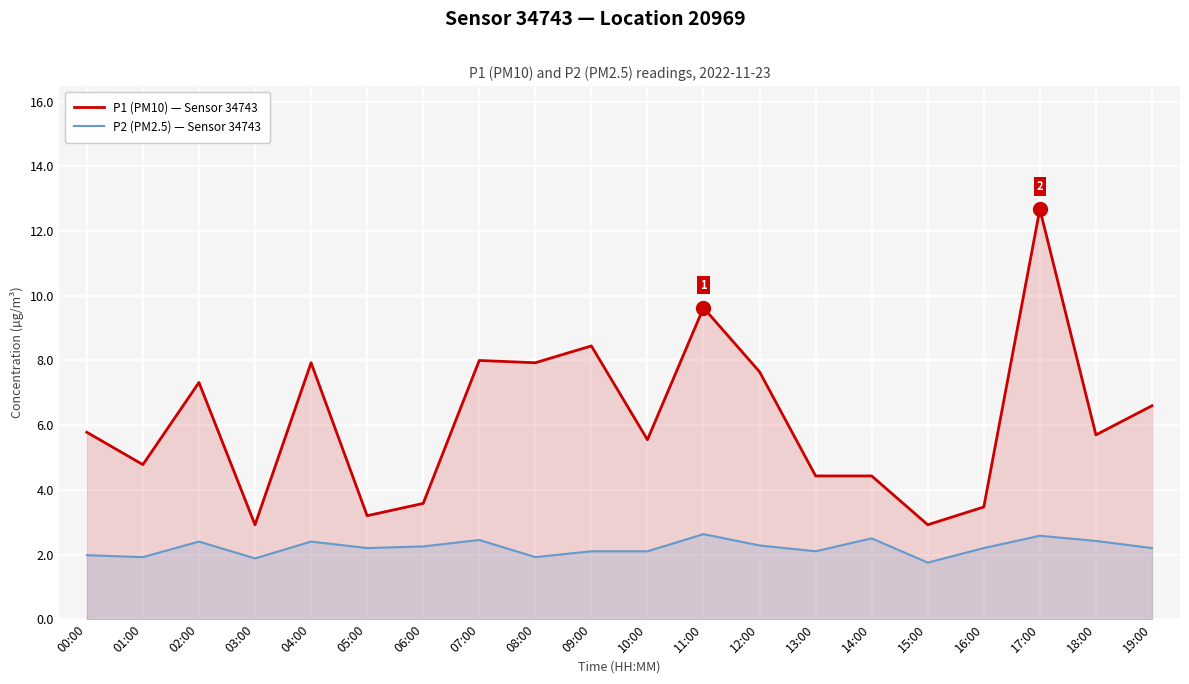

What is the approximate value of P2 (PM2.5) — Sensor 34743 at 02:00?

2.4